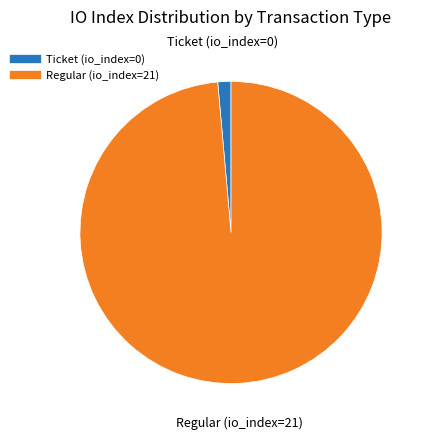

Does any single category account for the majority?

Yes